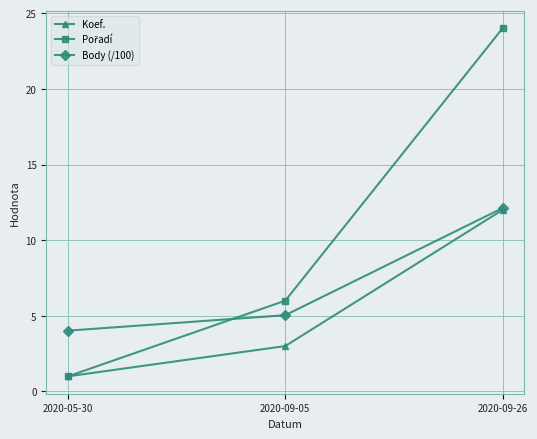

What is the label of the 3rd point from the right?

2020-05-30